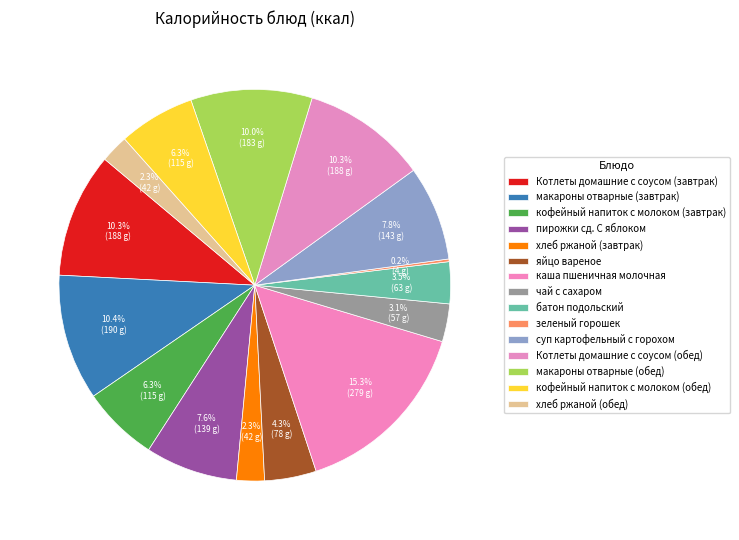

Do зеленый горошек and макароны отварные (завтрак) together represent more than half of the pie?

No